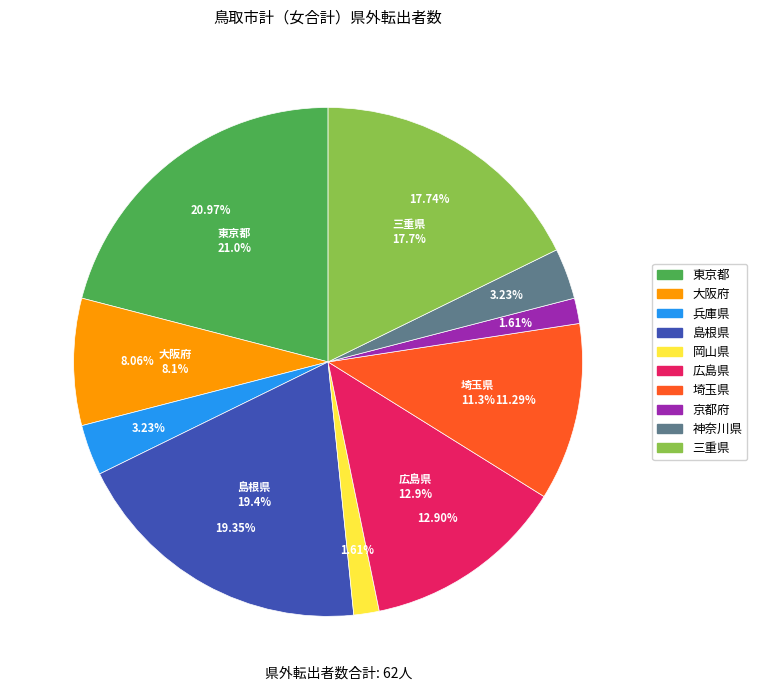

Rank the categories by value from highest to lowest.

東京都, 島根県, 三重県, 広島県, 埼玉県, 大阪府, 兵庫県, 神奈川県, 岡山県, 京都府